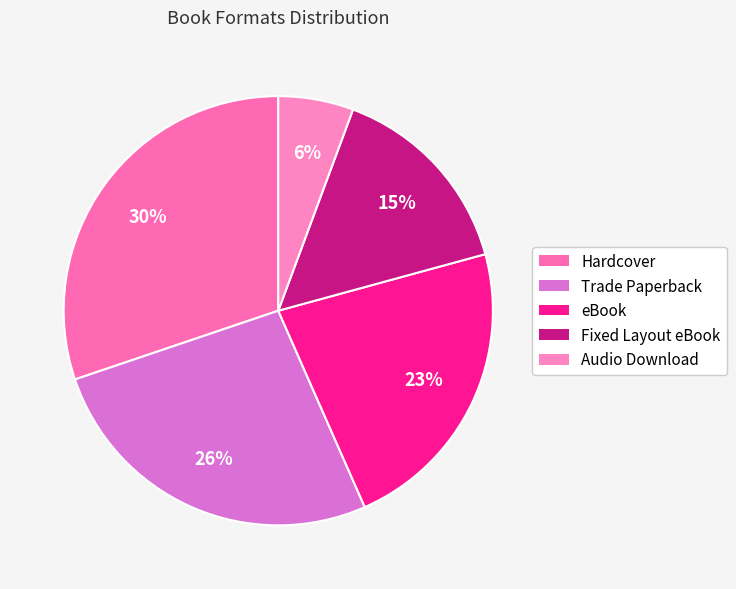

What is the total percentage of Trade Paperback and Fixed Layout eBook?

41.5%